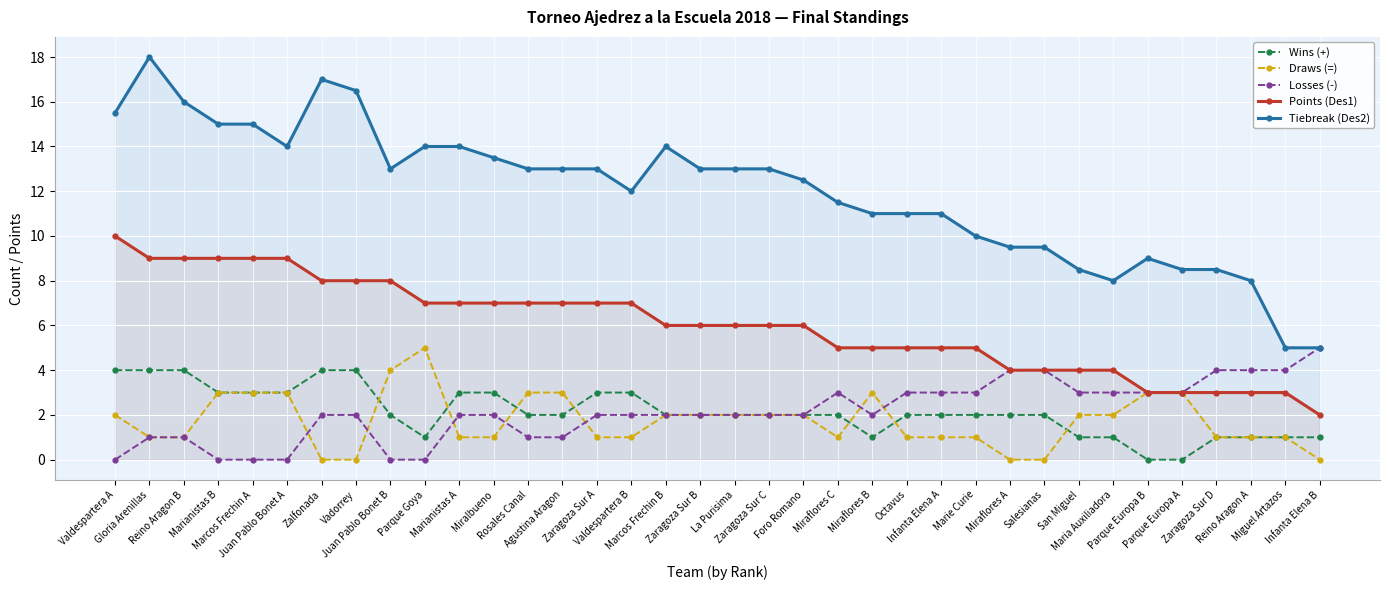

True or false: Losses (-) and Wins (+) cross at least once.

False